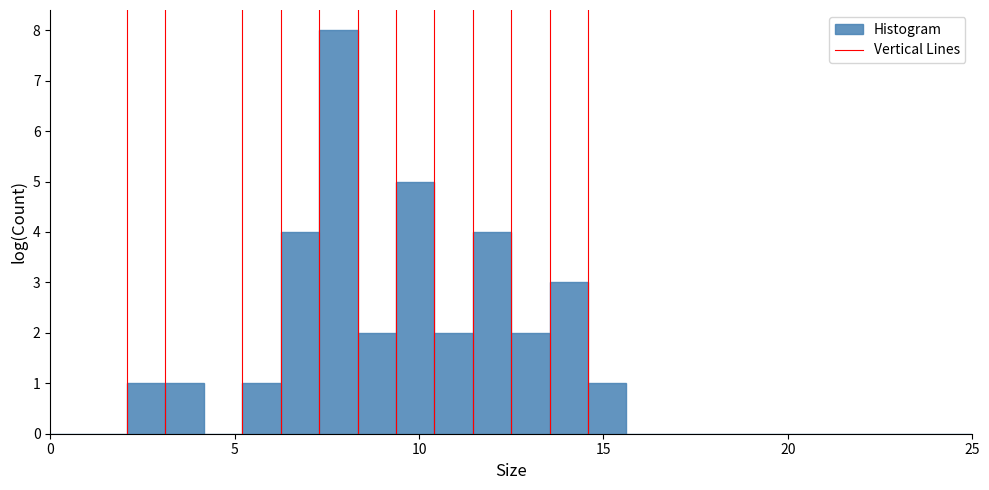

Read against the x-axis, roughly where is the centre of the tallest bar?

8.0